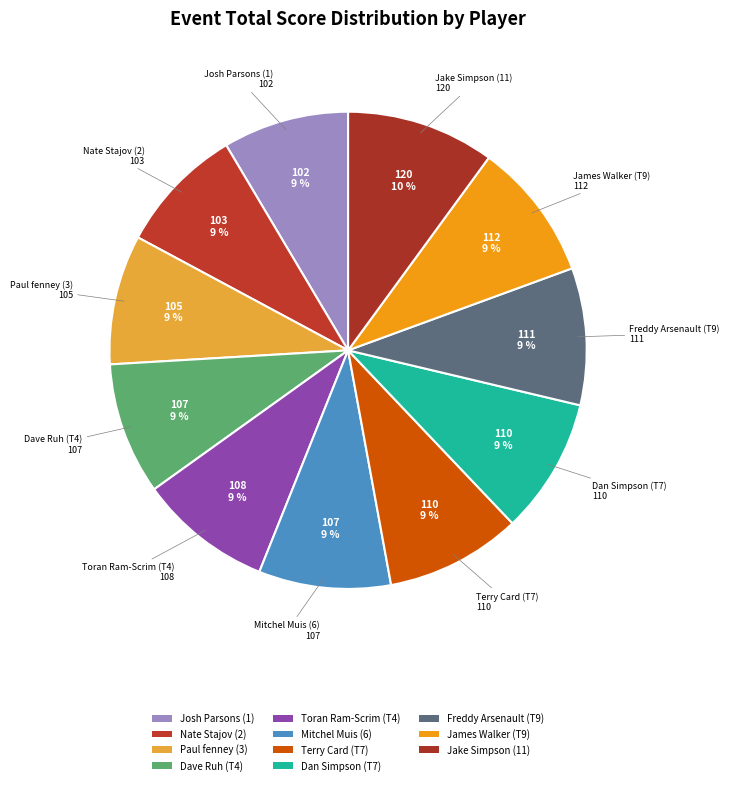

How many segments does this pie chart have?

11